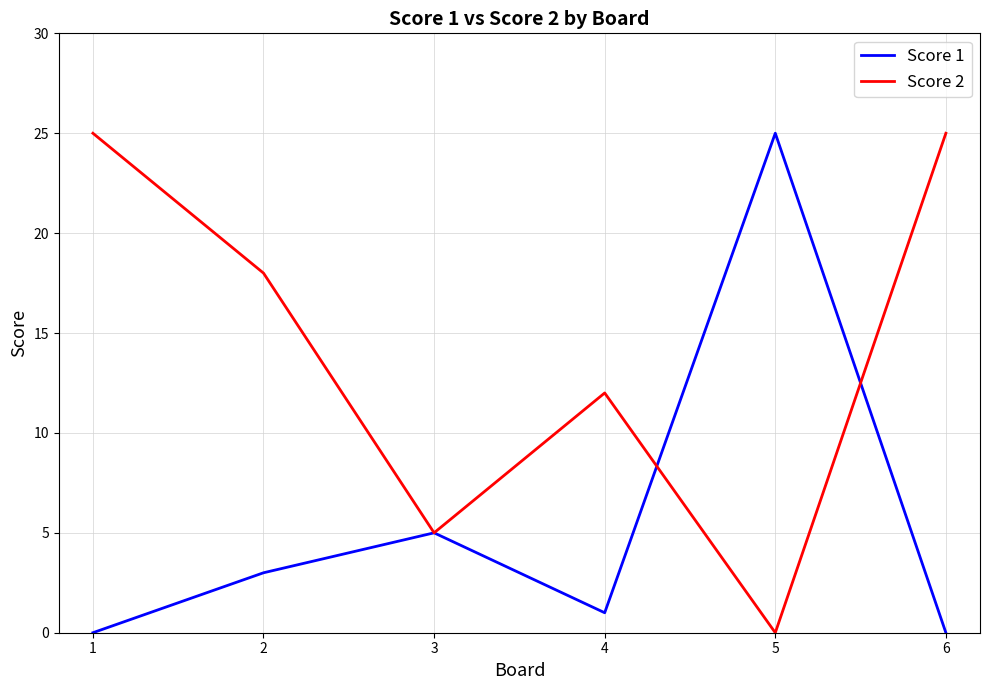

List the series in order of their overall mean, highest first.

Score 2, Score 1